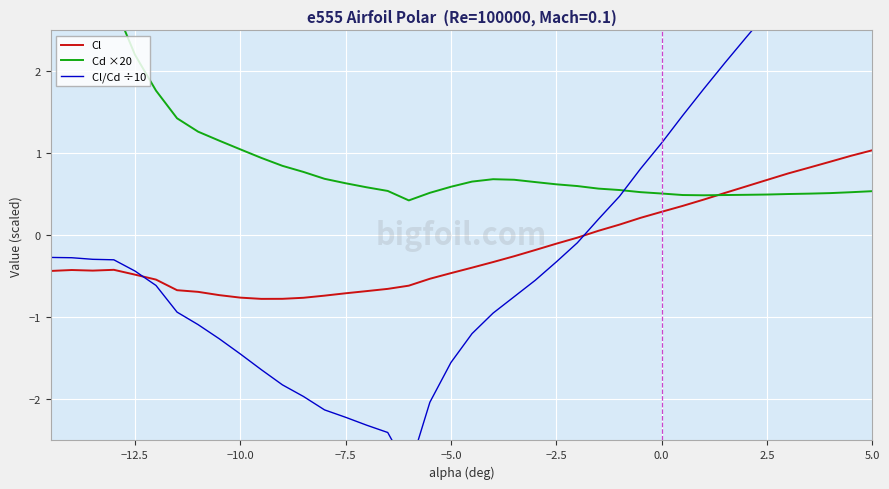

What are all the series names shown in the legend?

Cl, Cd ×20, Cl/Cd ÷10